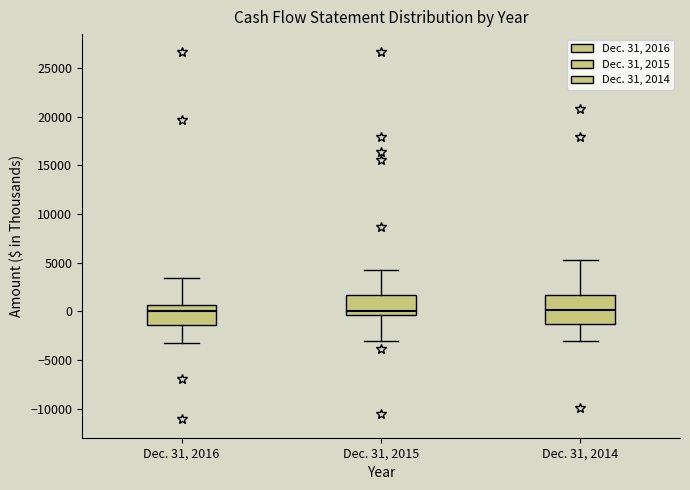

Which box is the tallest, from its lower edge to its upper edge?

Dec. 31, 2014